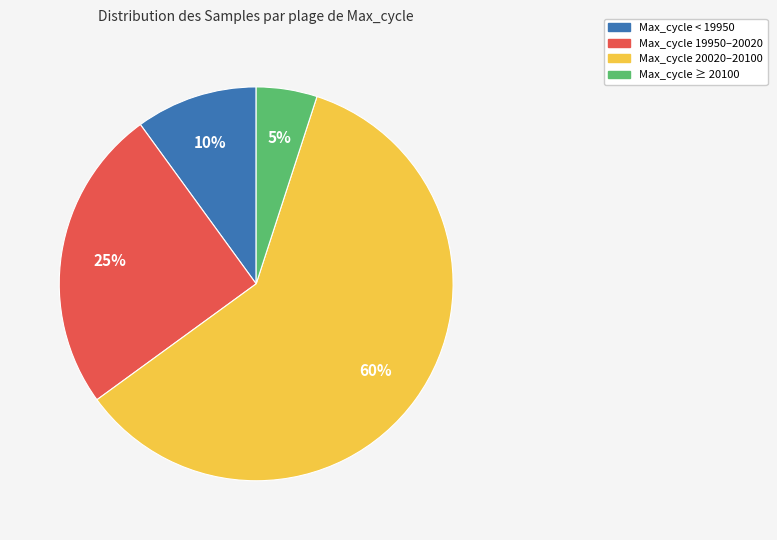

To the nearest percent, what is the difference between the largest and smallest slice percentages?

55%